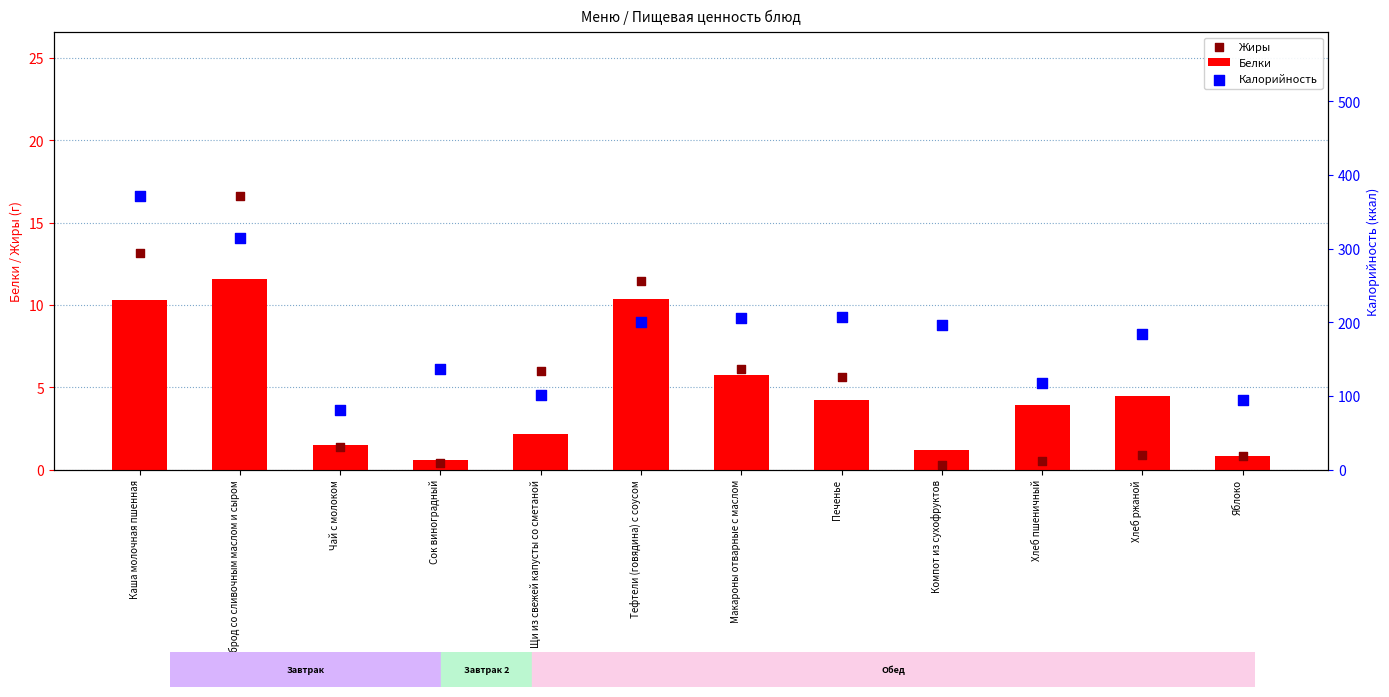

Which series has the largest Y range (max minus min)?

Калорийность